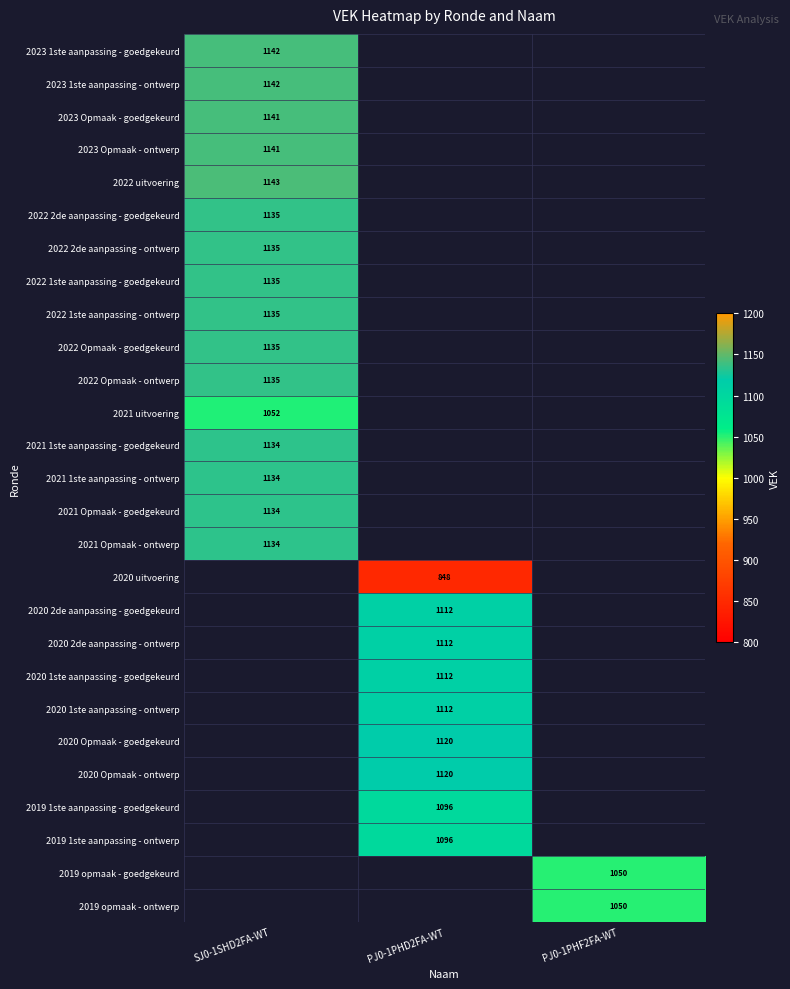

Between PJ0-1PHD2FA-WT and PJ0-1PHF2FA-WT, which is larger?

PJ0-1PHF2FA-WT